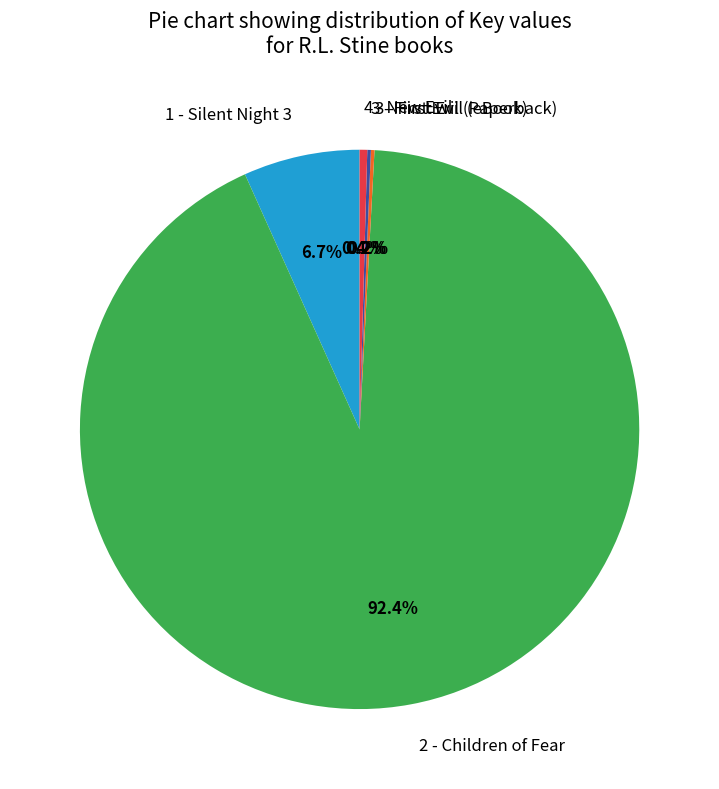

Which slice is the largest?

2 - Children of Fear